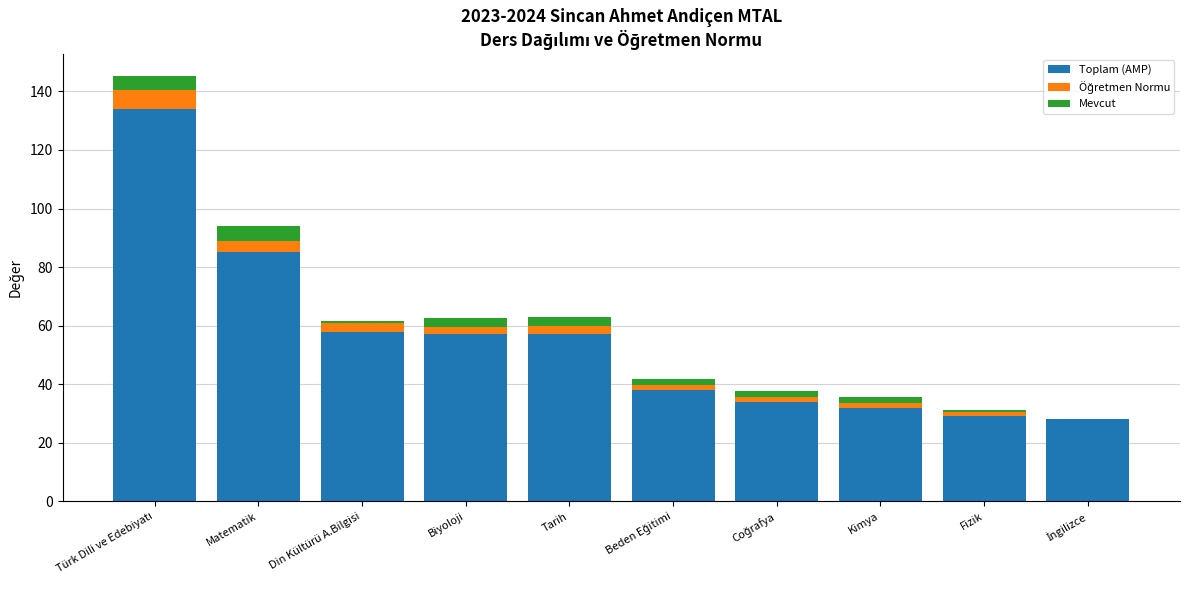

What is the sum of all Toplam (AMP) values?

552.0